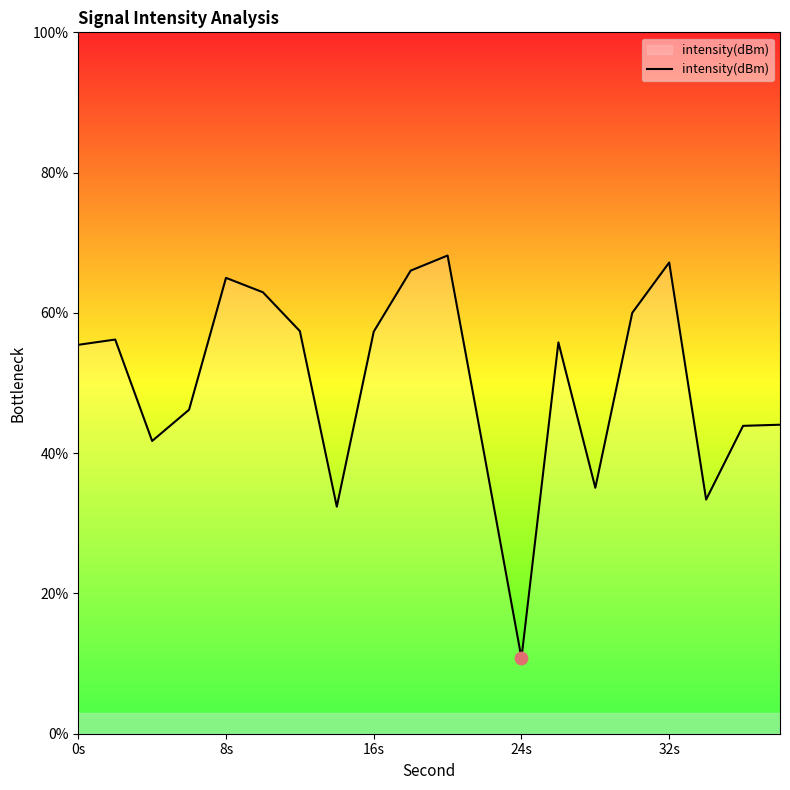

What is the greatest value displayed?

68.2